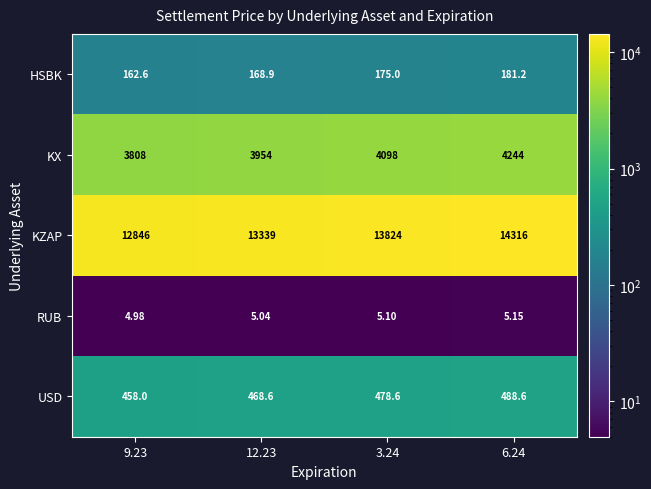

List the series in order of their peak value, highest first.

KZAP, KX, USD, HSBK, RUB